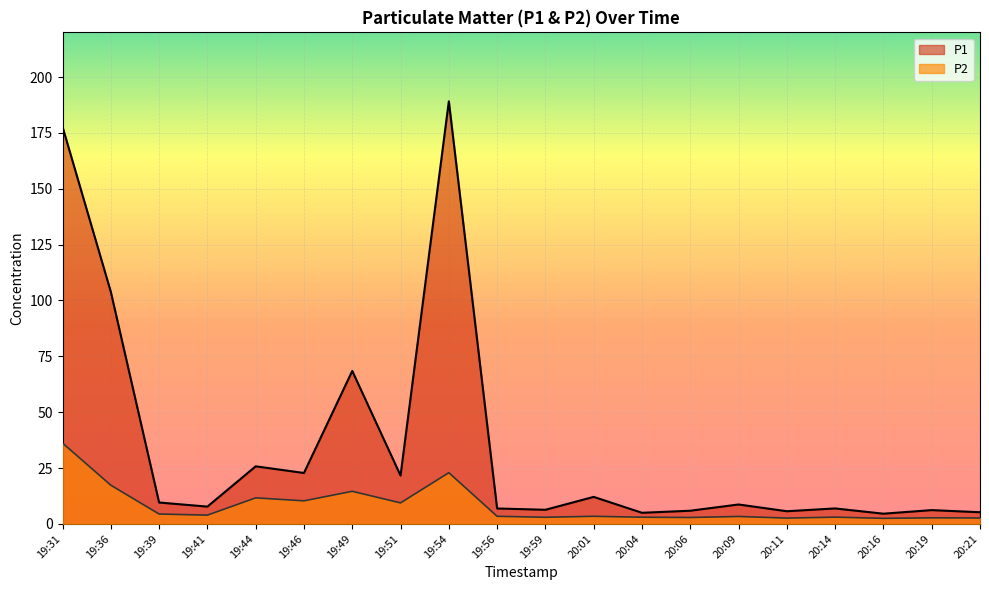

Which series has the largest range (max minus min)?

P1